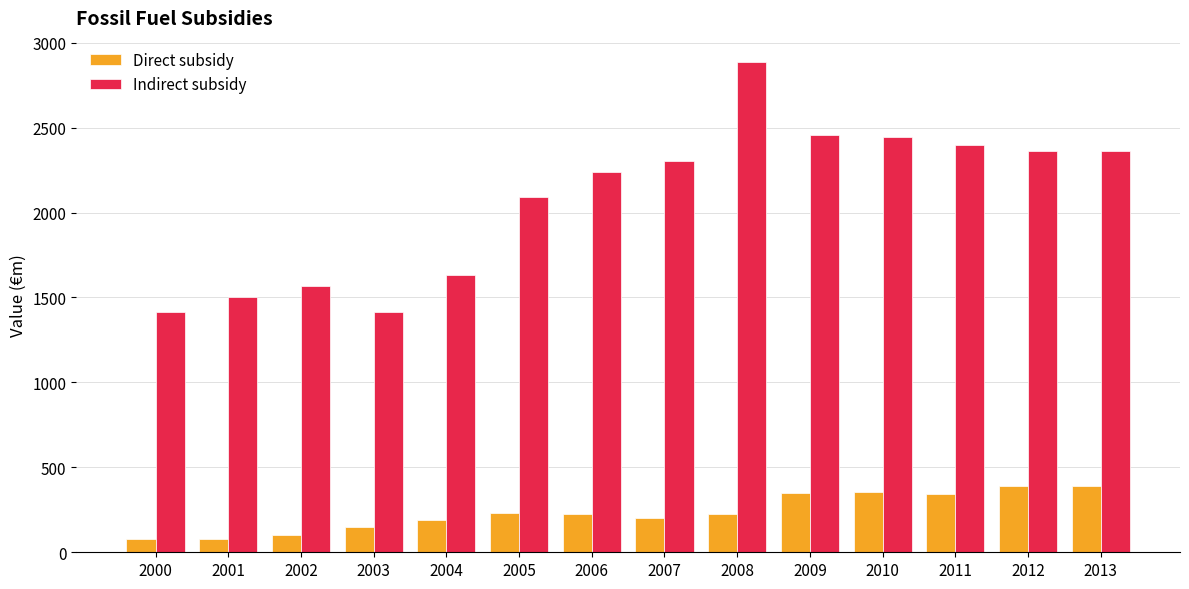

Count the number of categories in the chart.

14